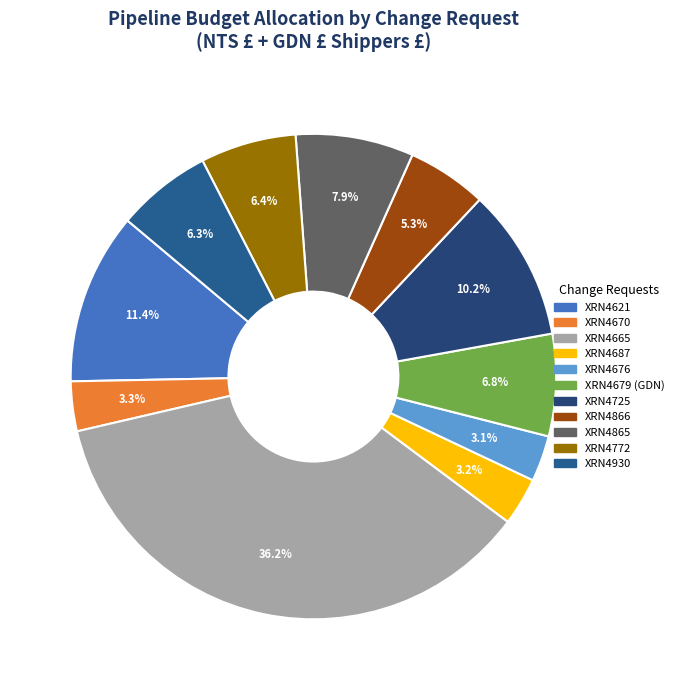

Count the number of slices in the pie.

11